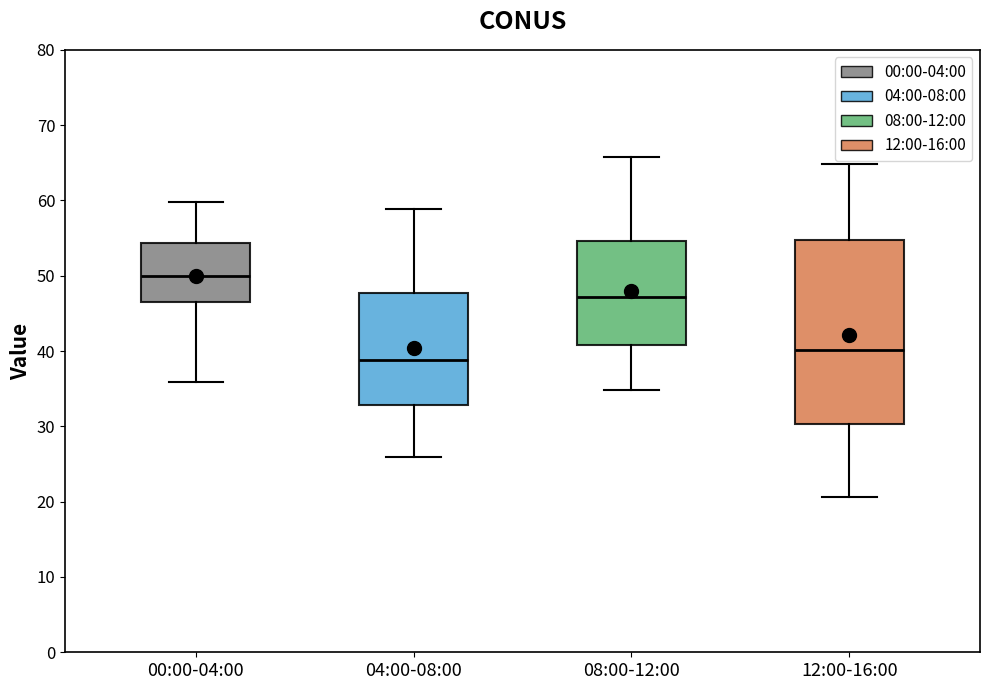

Comparing the boxes themselves (not the whiskers), which one is the tallest?

12:00-16:00